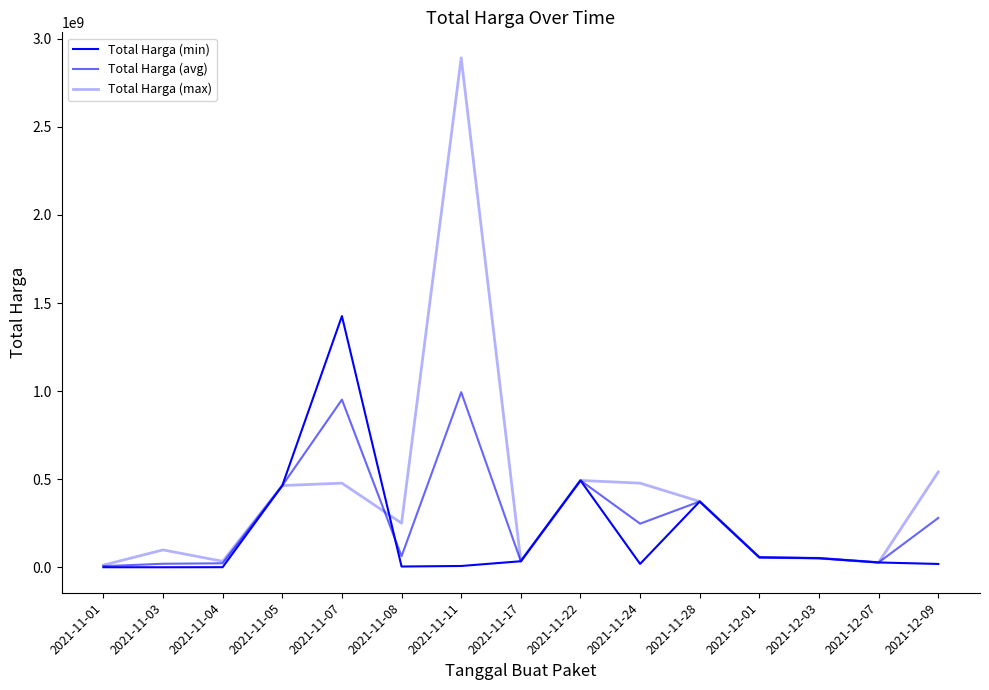

What is the total value across all series at 2021-11-07?

2855201850